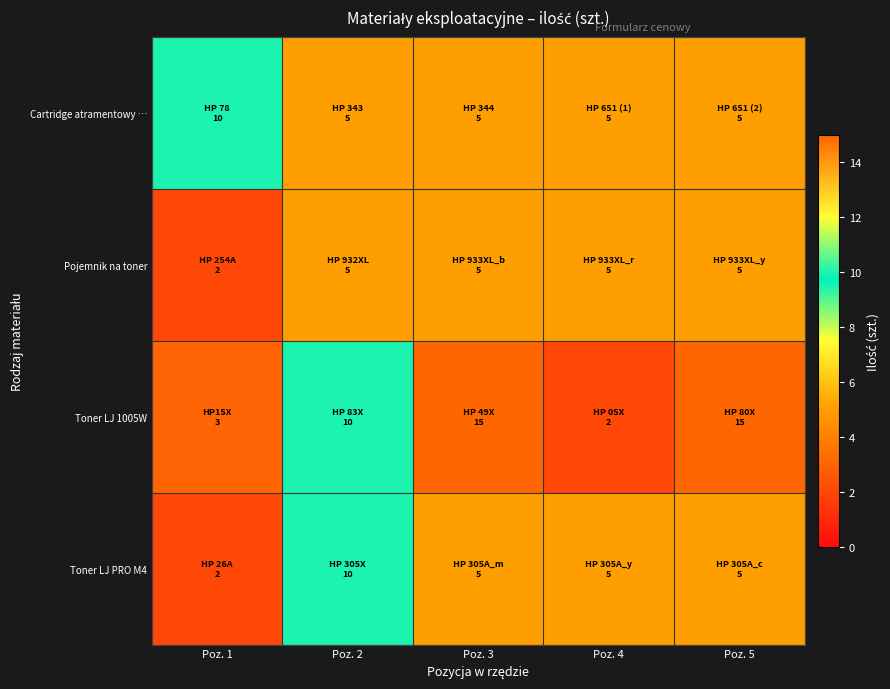

List the series in order of their peak value, lowest first.

Pojemnik na toner, Cartridge atramentowy …, Toner LJ PRO M4, Toner LJ 1005W